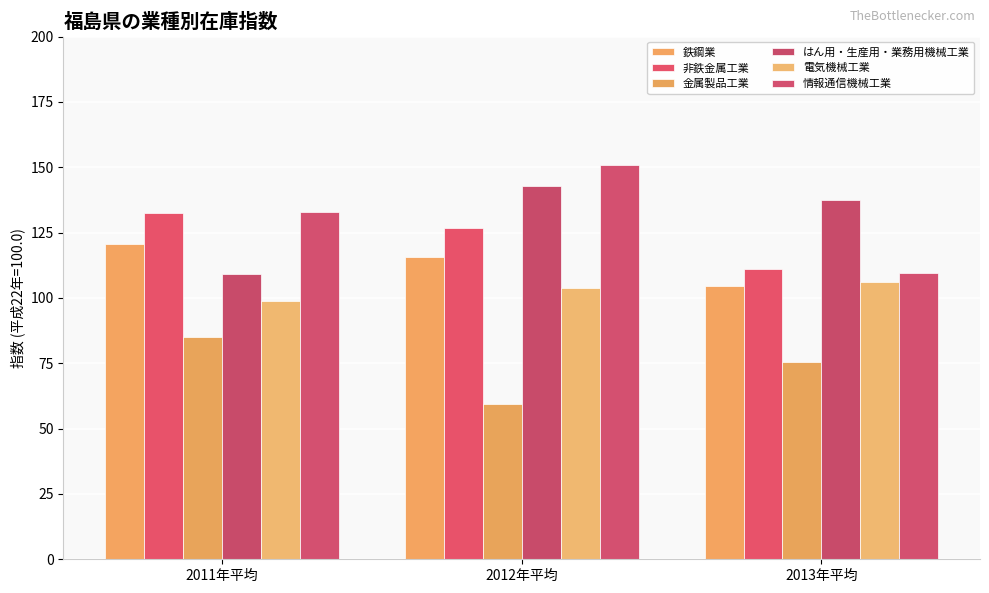

Are the bars grouped side by side (vs. stacked)?

Yes